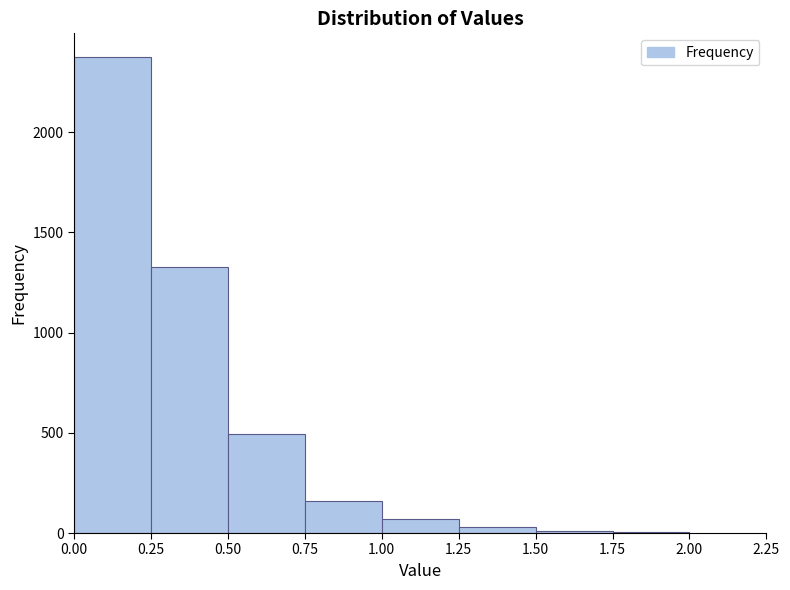

Over which range of the x-axis is the bar tallest?

0.00 to 0.25